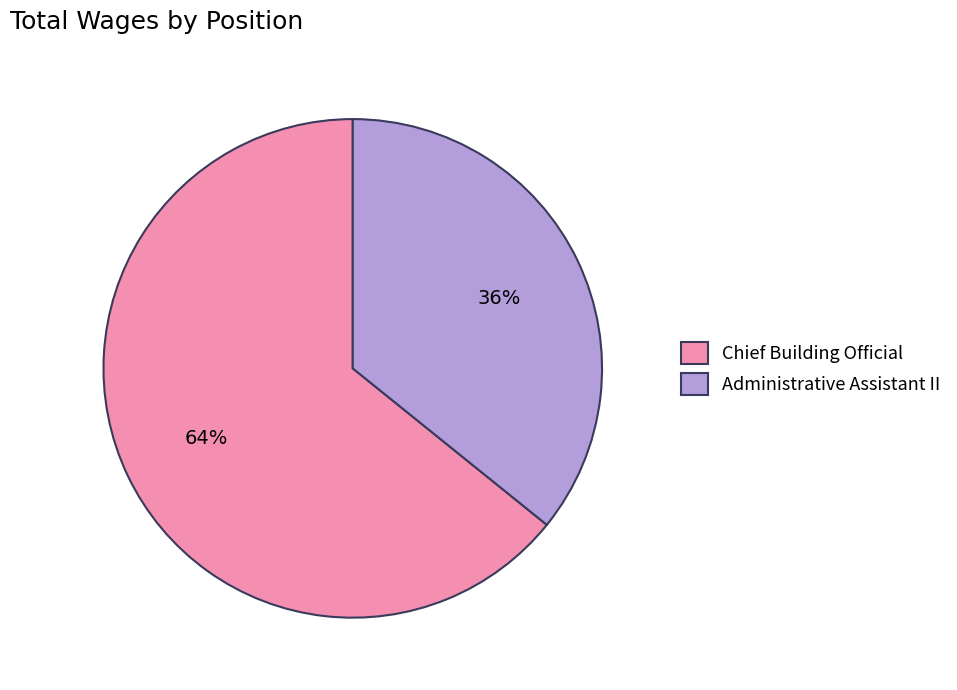

Count the number of slices in the pie.

2